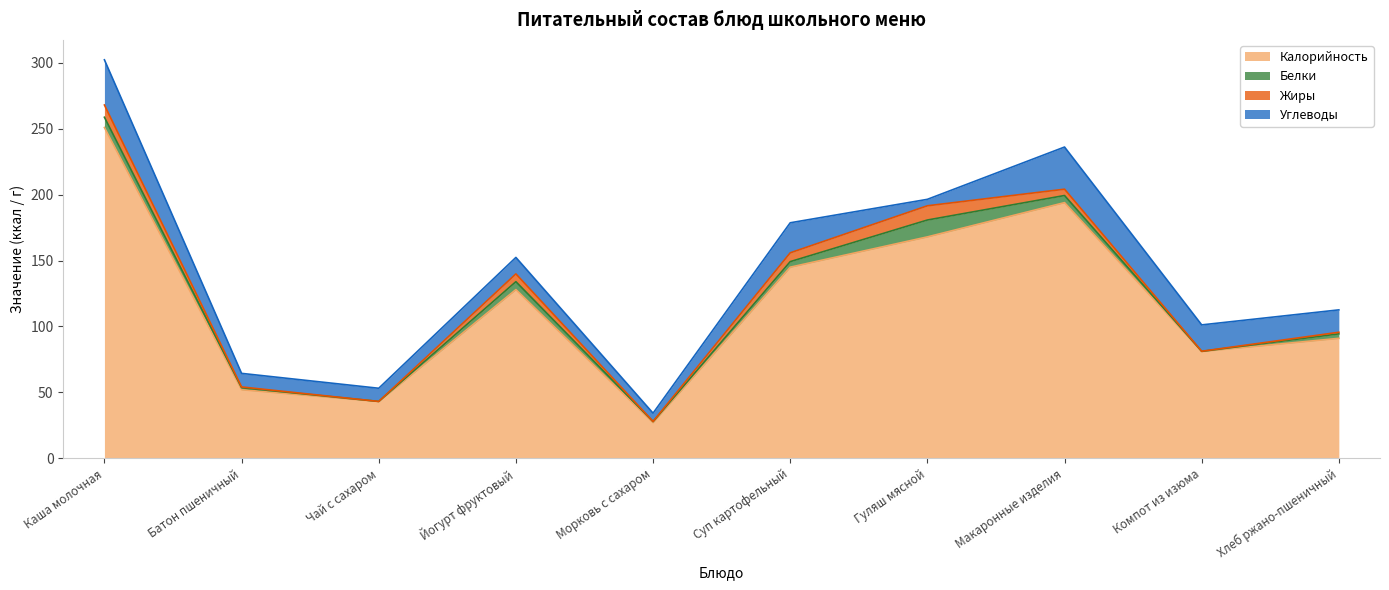

What is the difference between the maximum and minimum values in the Жиры series?

10.8